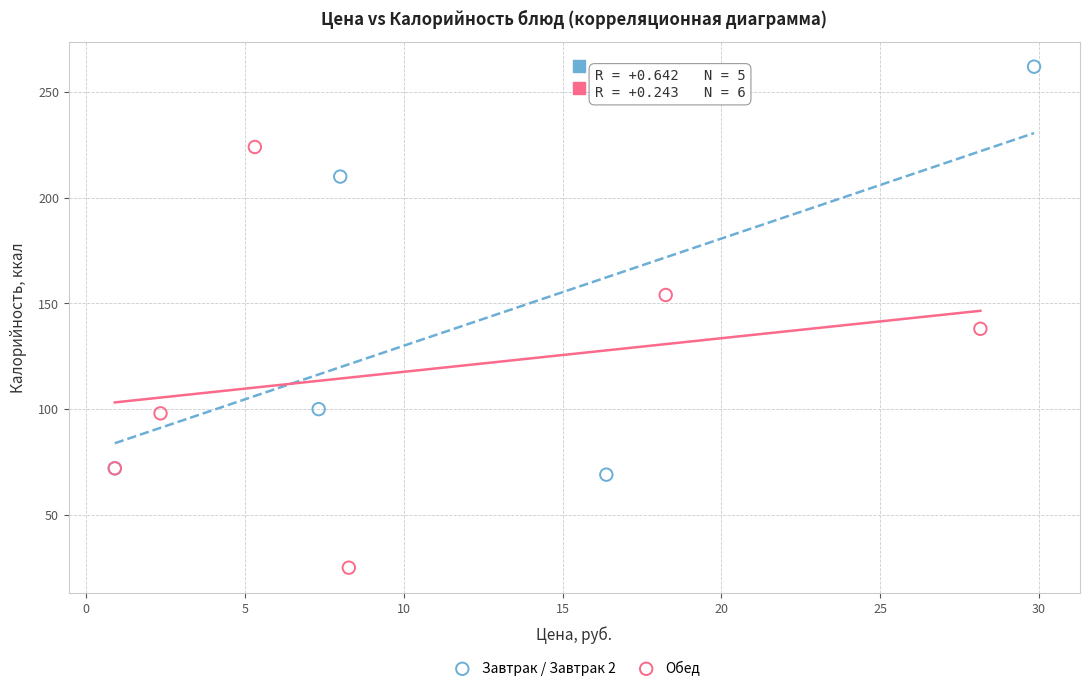

Which series contains the lowest Y value?

Обед